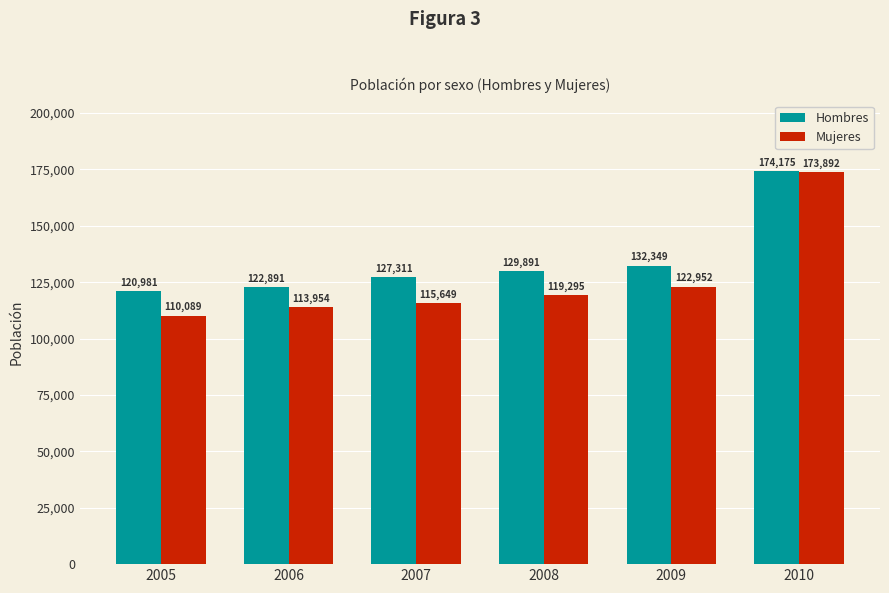

At which label does Hombres reach its peak?

2010